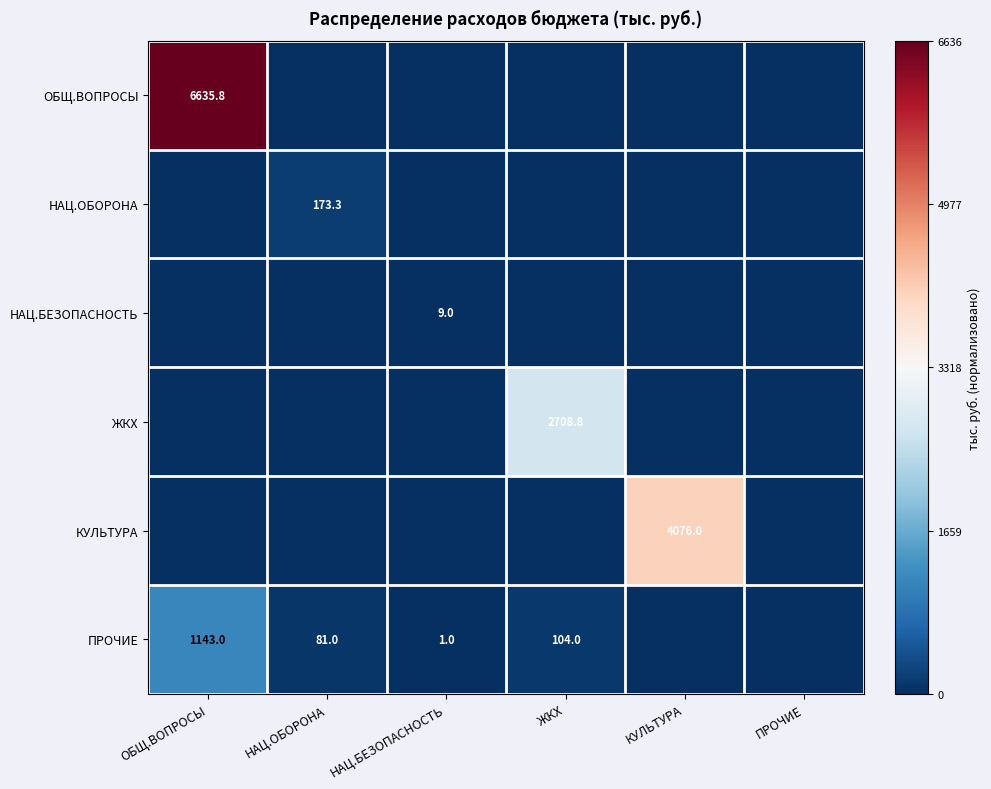

Is it true that НАЦ.ОБОРОНА equals 173.3 at НАЦ.ОБОРОНА?

True